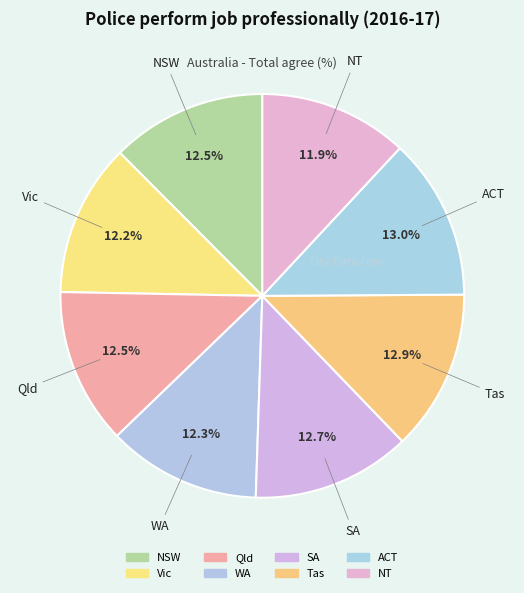

Which category has the smallest portion of the pie?

NT